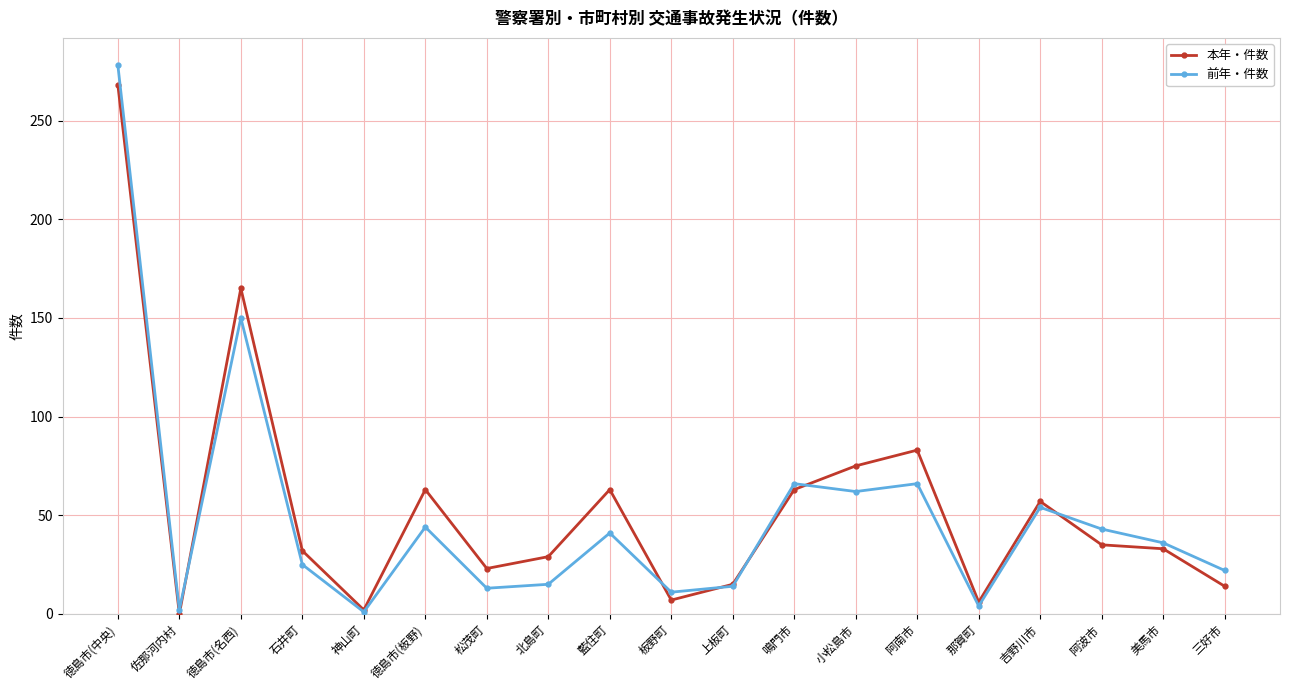

What is the spread (max minus min) of values at 藍住町?

22